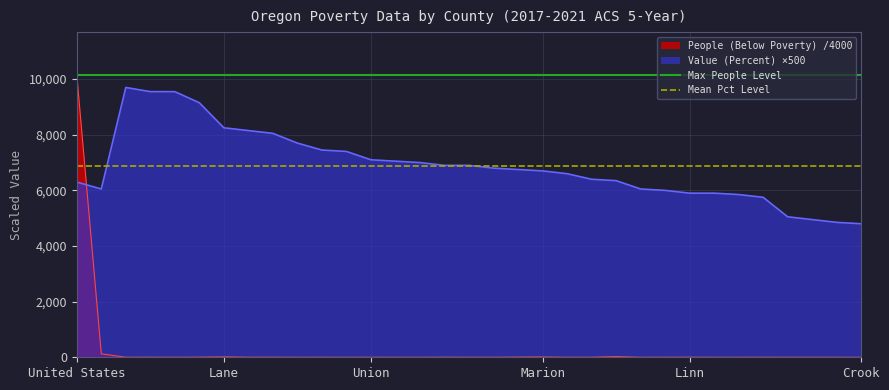

At which label does People (Below Poverty) /4000 reach its peak?

United States